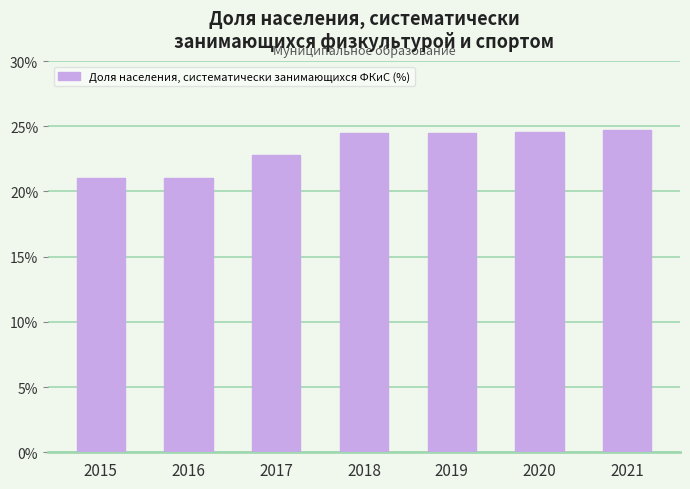

What is the smallest value displayed?

21.0